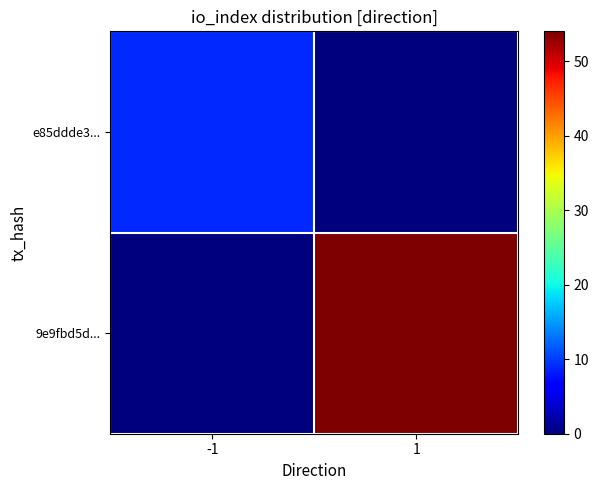

What is the greatest value displayed?

54